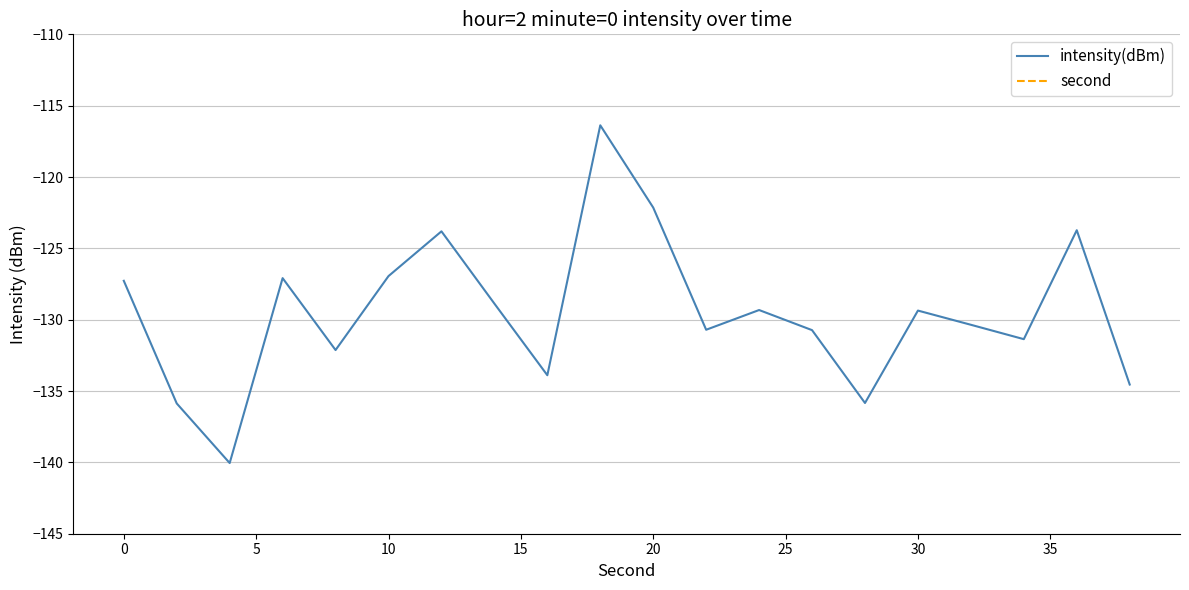

Does the chart have visible grid lines?

Yes